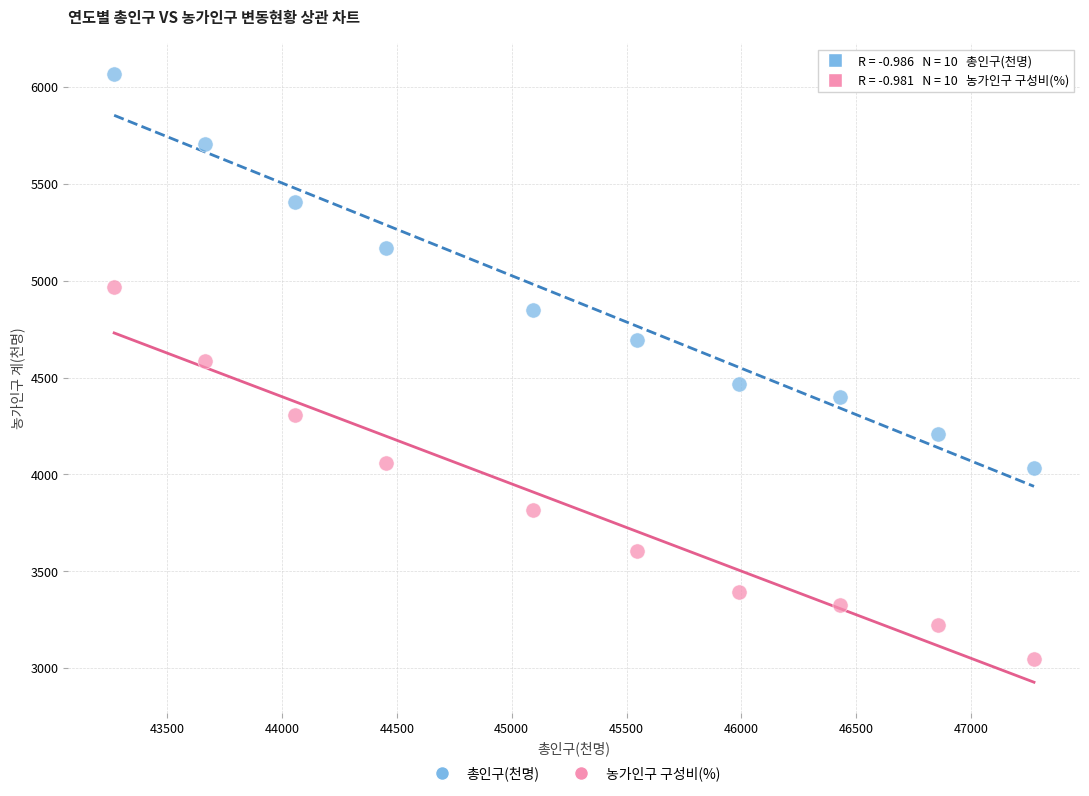

Which series contains the lowest Y value?

농가인구 구성비(%)